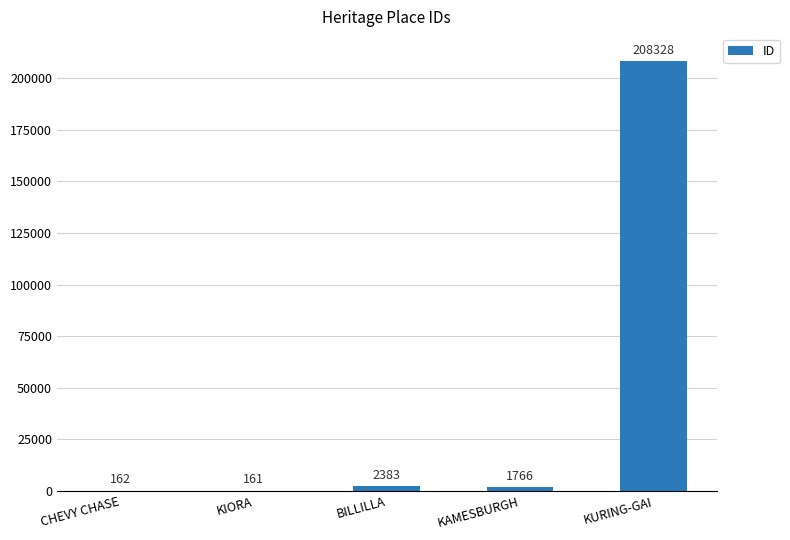

How many distinct data groups are displayed?

1